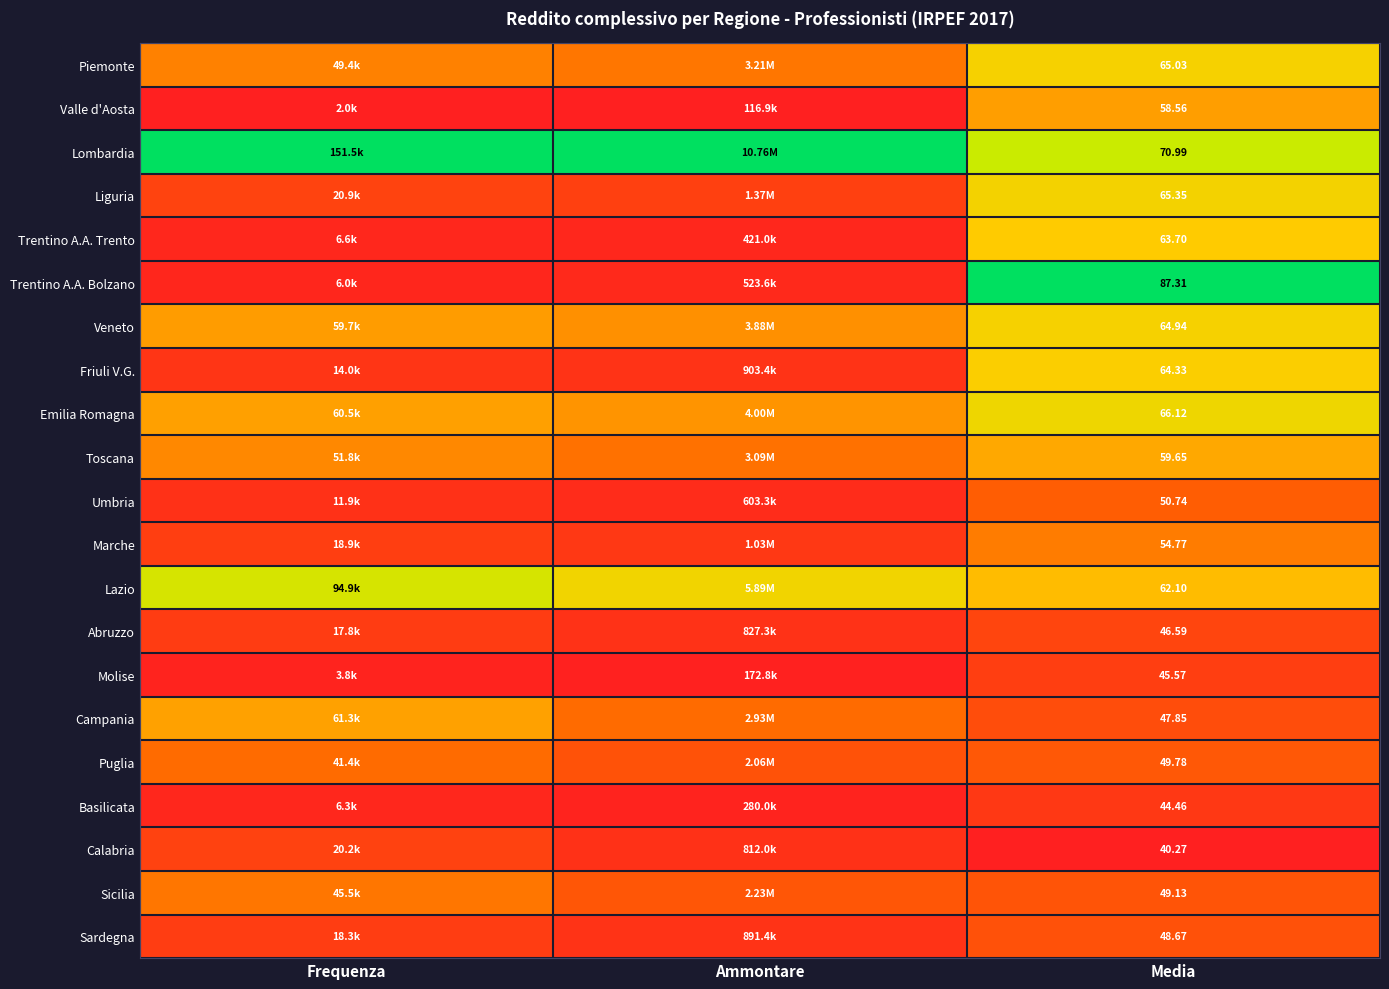

At Media, list the series in order from smallest to largest.

Calabria, Basilicata, Molise, Abruzzo, Campania, Sardegna, Sicilia, Puglia, Umbria, Marche, Valle d'Aosta, Toscana, Lazio, Trentino A.A. Trento, Friuli V.G., Veneto, Piemonte, Liguria, Emilia Romagna, Lombardia, Trentino A.A. Bolzano